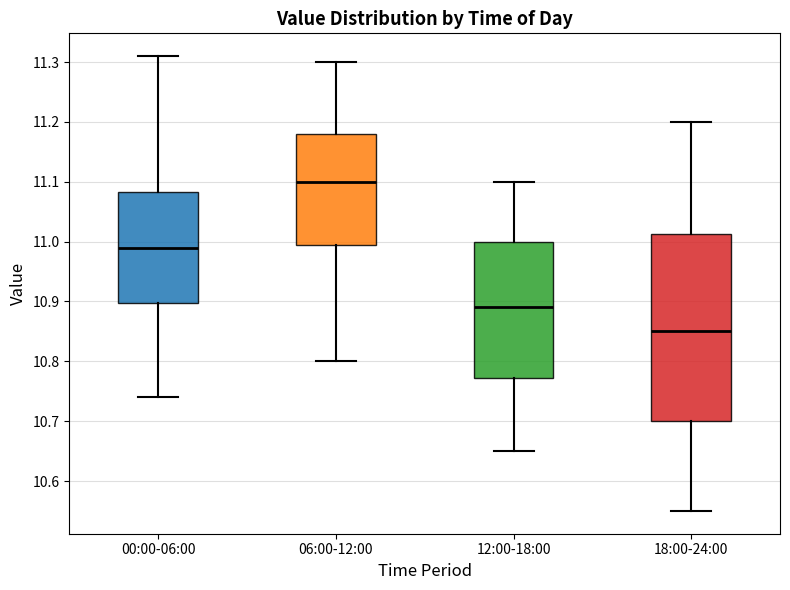

Which box's median line is the highest?

06:00-12:00